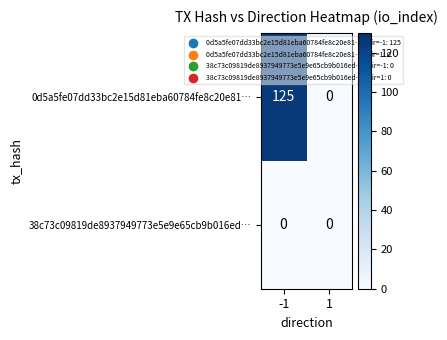

Reading right to left, list all the values displayed in this chart.

0d5a5fe07dd33bc2e15d81eba60784fe8c20e81…: 0	125
38c73c09819de8937949773e5e9e65cb9b016ed…: 0	0